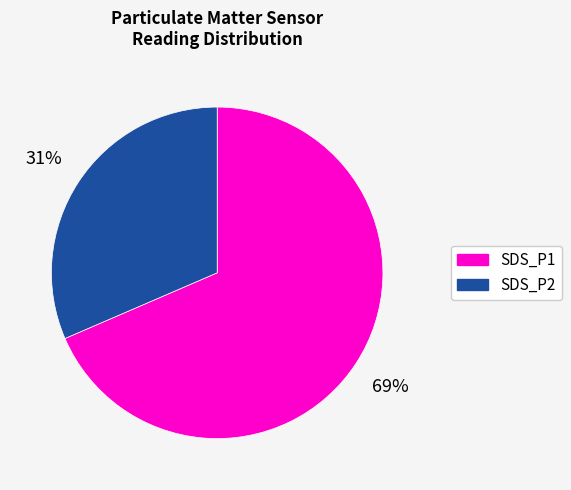

The SDS_P1 slice represents 69% of the pie. True or false?

True